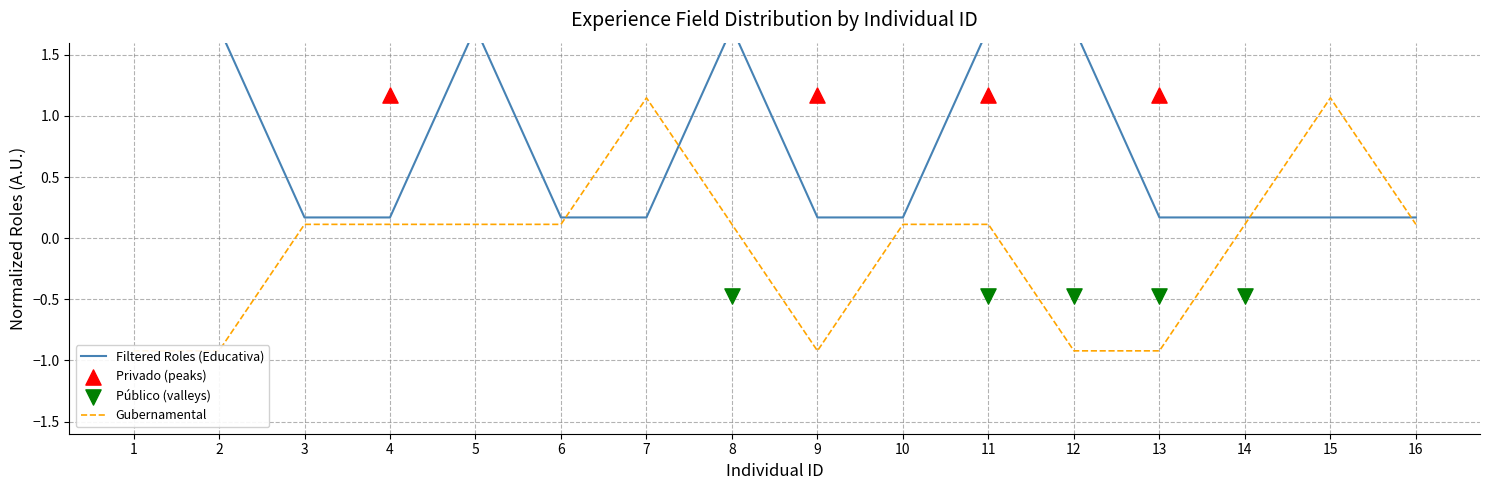

Which series reaches the maximum Y coordinate?

Educativa